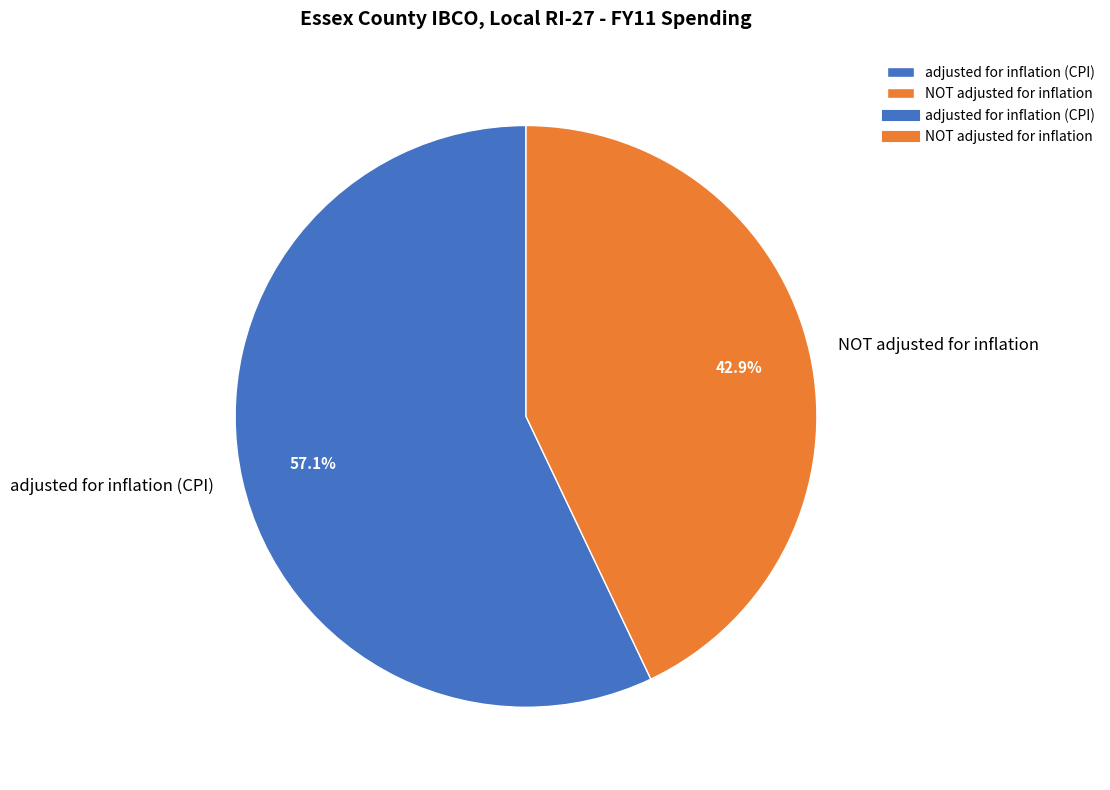

To the nearest percent, what is the average slice percentage?

50%